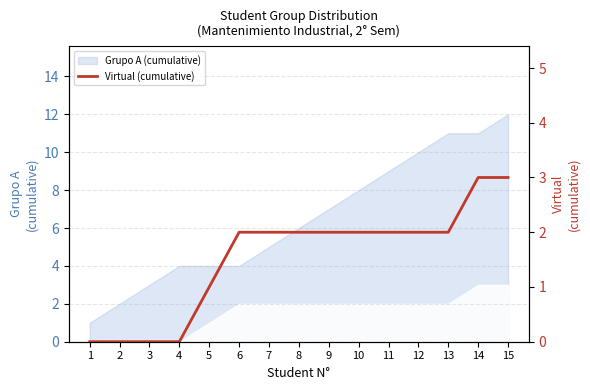

What is the change in value from 2 to 13?

+2